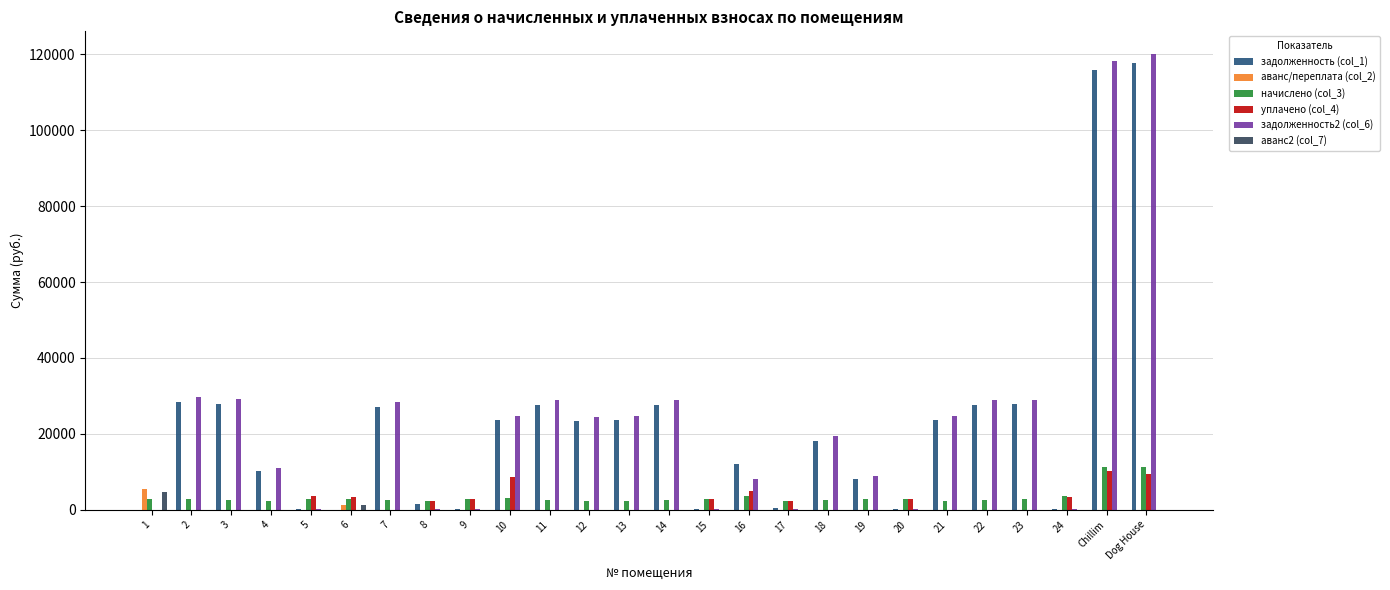

What is the total value across all series at Dog House?

258638.7